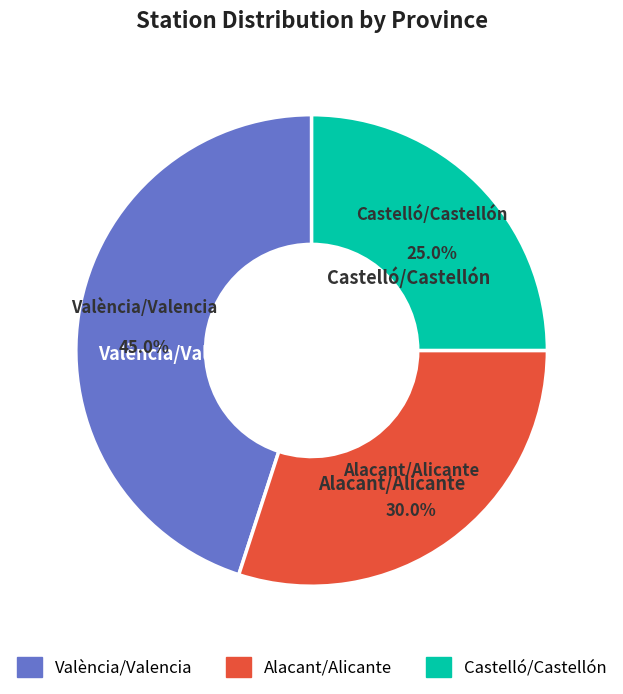

The Castelló/Castellón slice represents 15% of the pie. True or false?

False